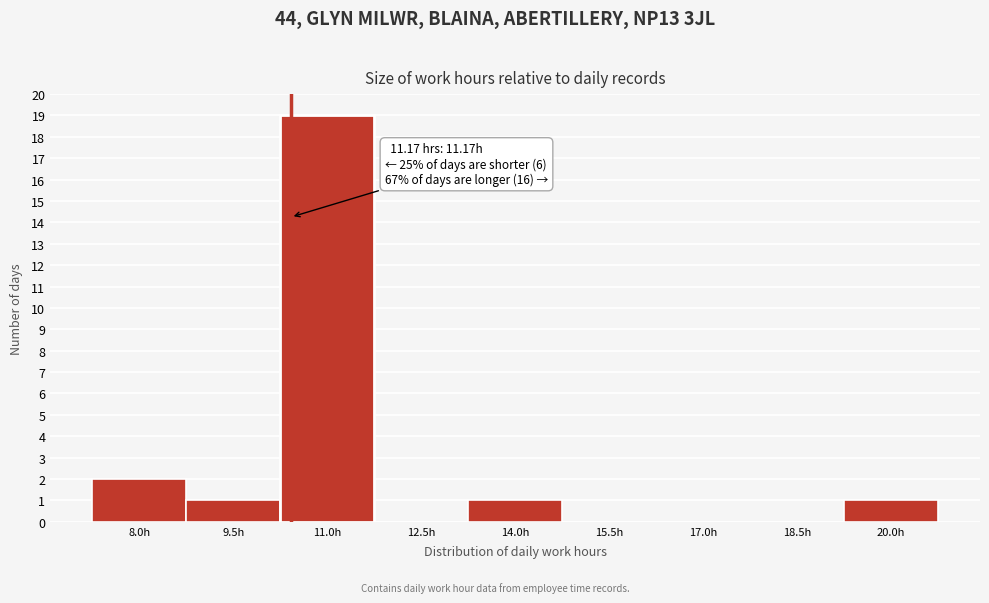

Reading left to right, what are all the values shown in this chart?

8.0h=2	9.5h=1	11.0h=19	12.5h=0	14.0h=1	15.5h=0	17.0h=0	18.5h=0	20.0h=1